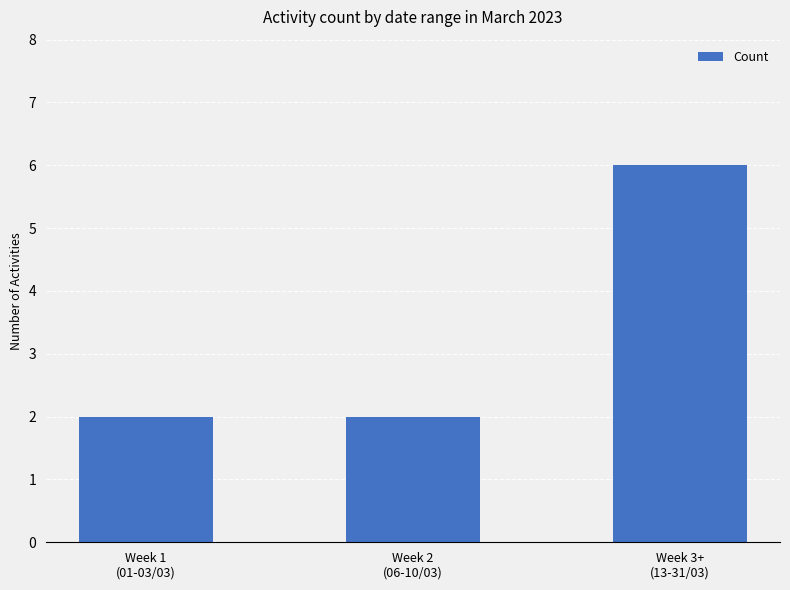

Which category has the highest value across all series?

Week 3+
(13-31/03)